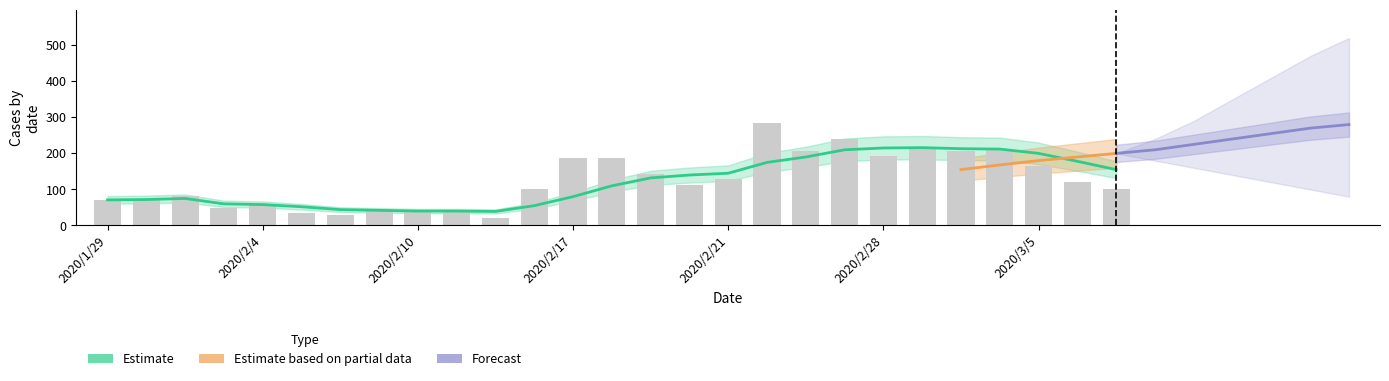

What is the difference between the values at 2020/2/5 and 2020/2/21?

93